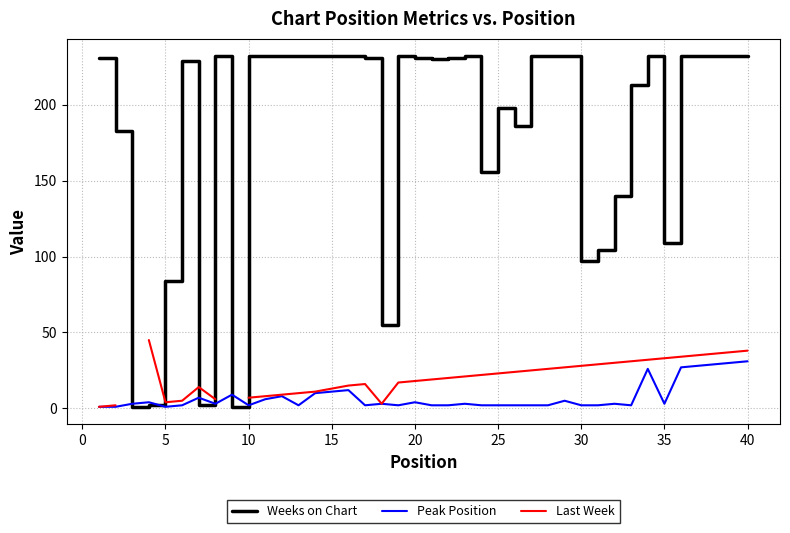

Is it true that Peak Position equals 2 at 25?

True